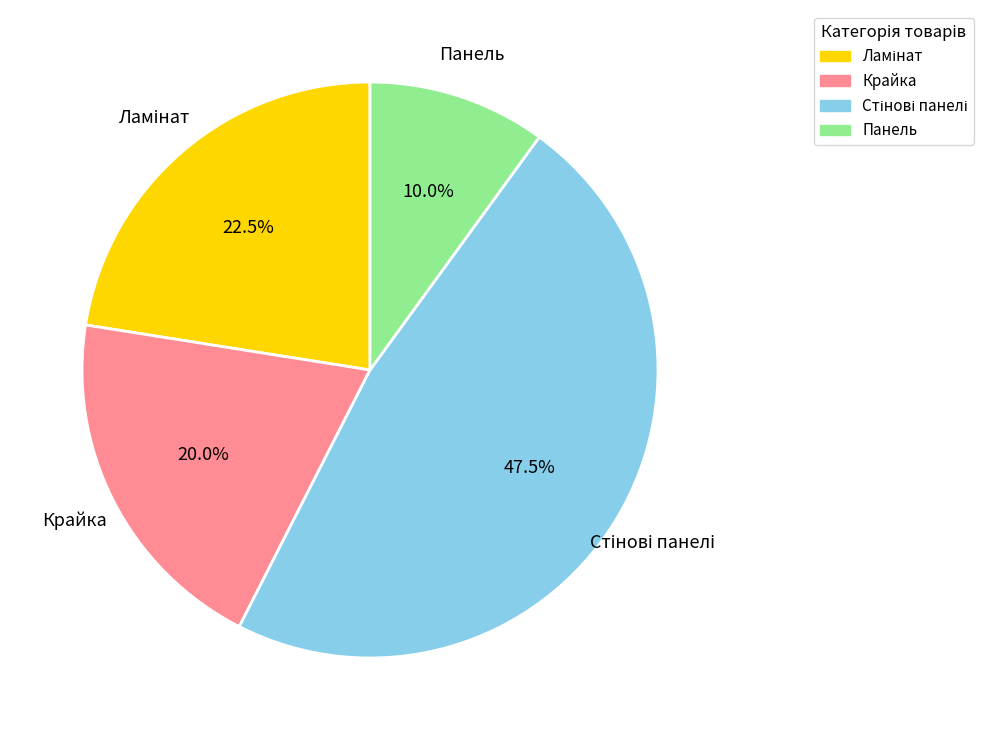

Does any single category account for the majority?

No